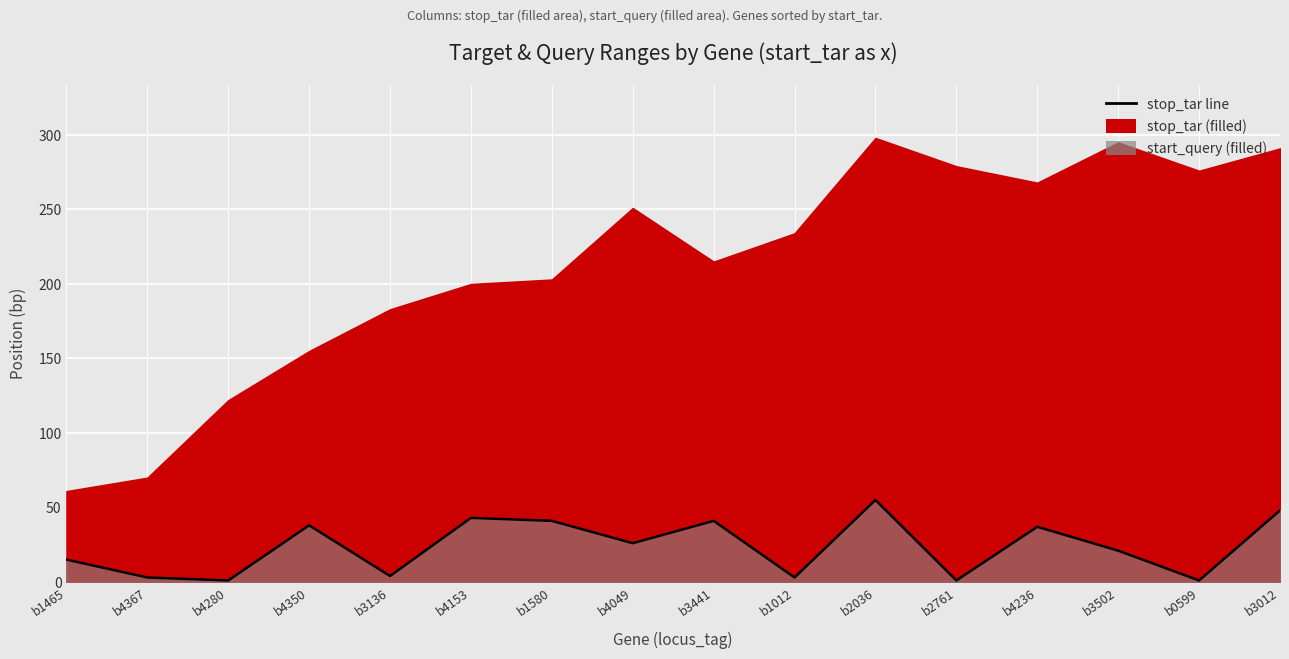

The value at b0599 is 2. True or false?

False